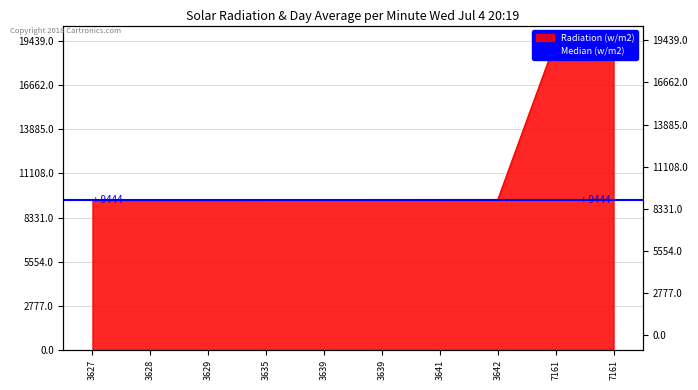

The value at 7161 is 28524. True or false?

False